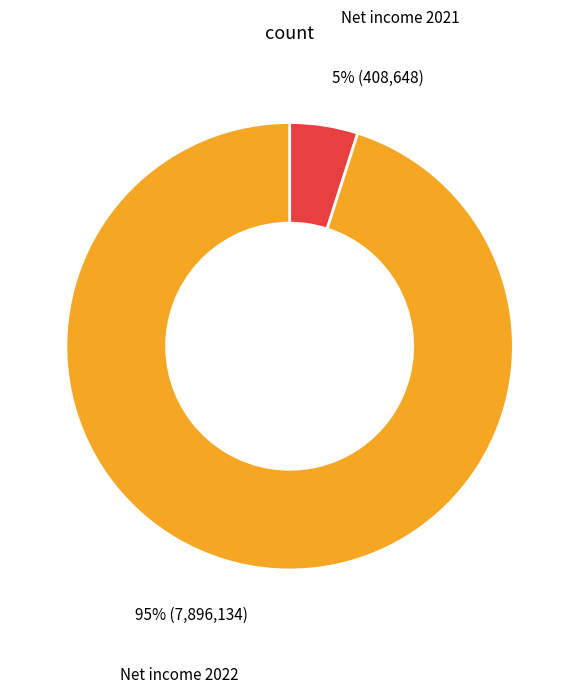

To the nearest percent, what is the average slice percentage?

50%